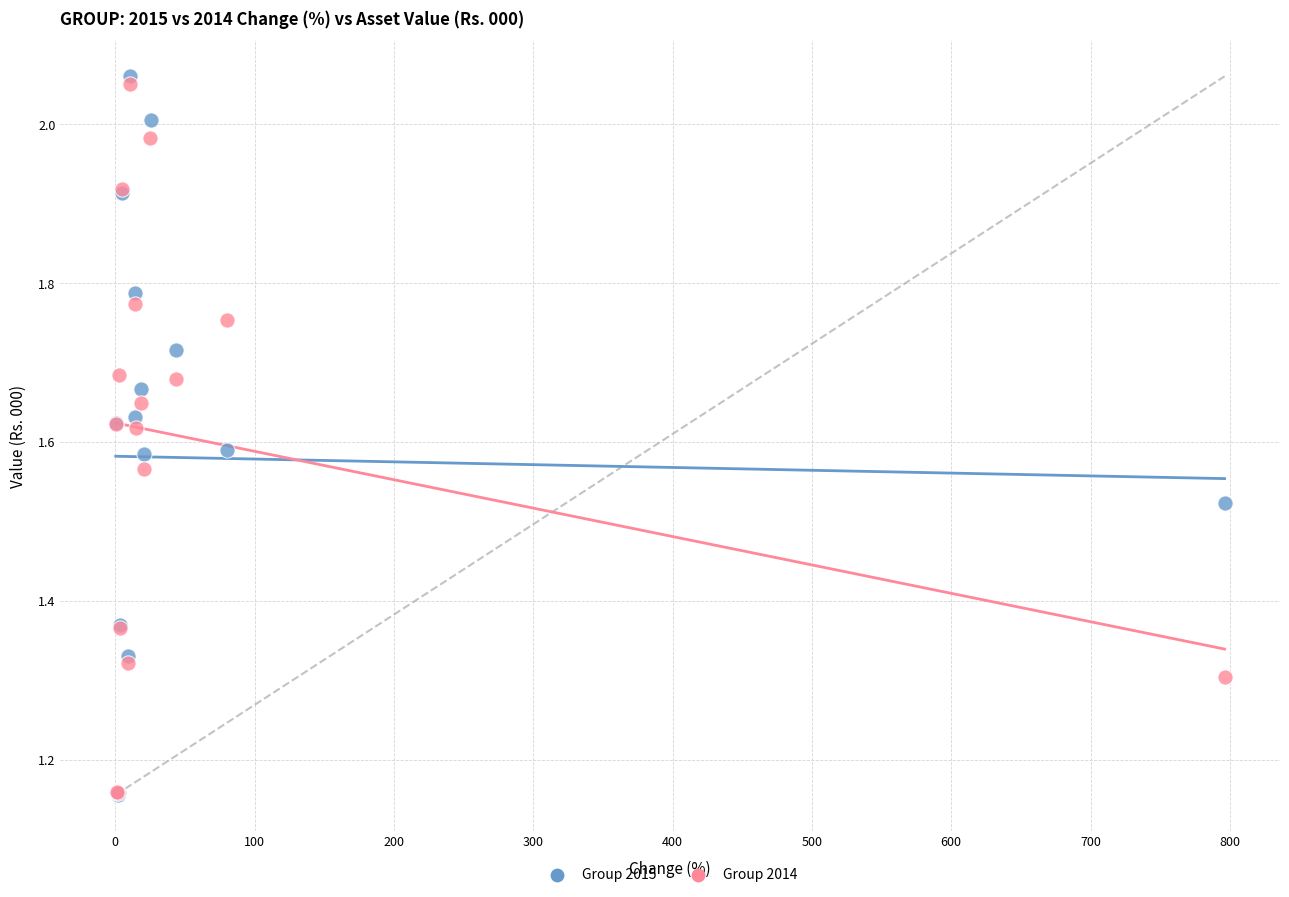

What are all the series names shown in the legend?

Group 2015, Group 2014